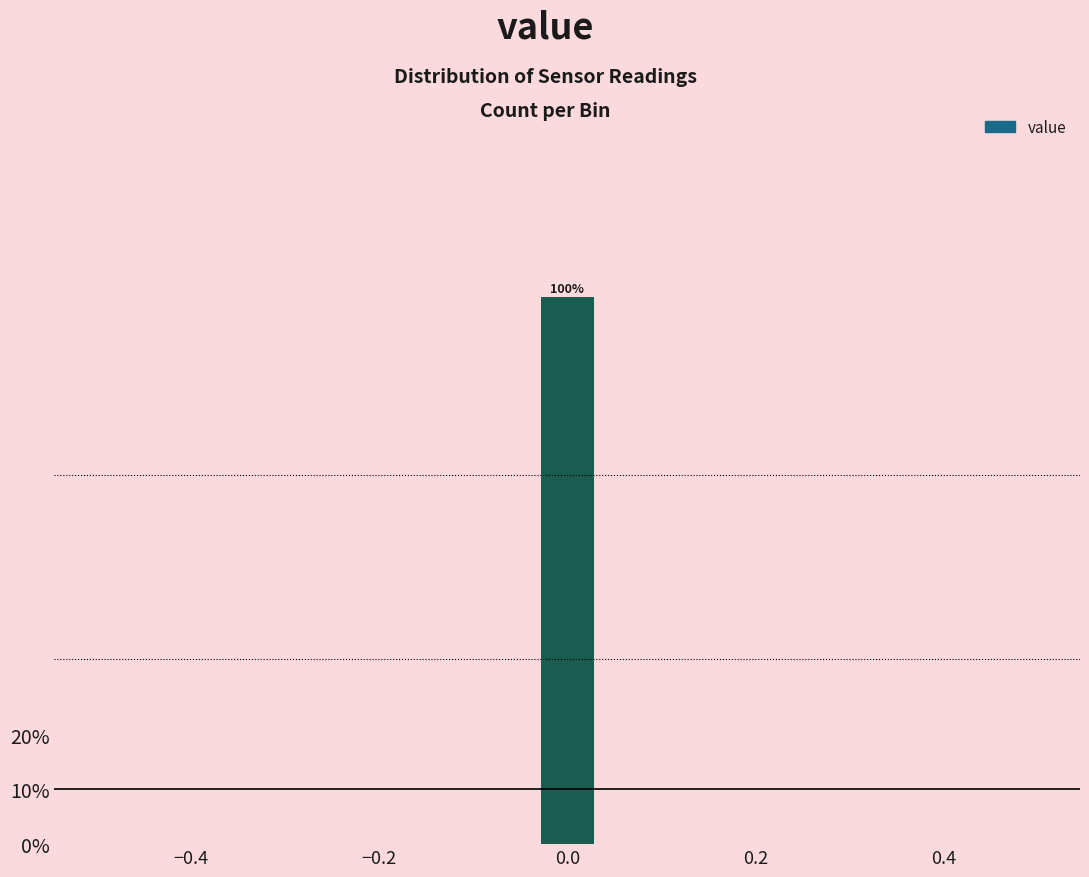

Read against the x-axis, roughly where is the centre of the tallest bar?

0.00